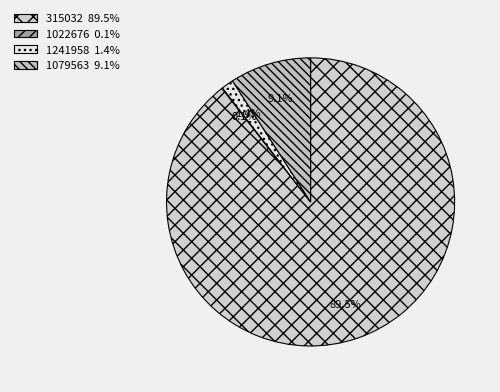

What portion of the pie excludes 1079563?

90.9%